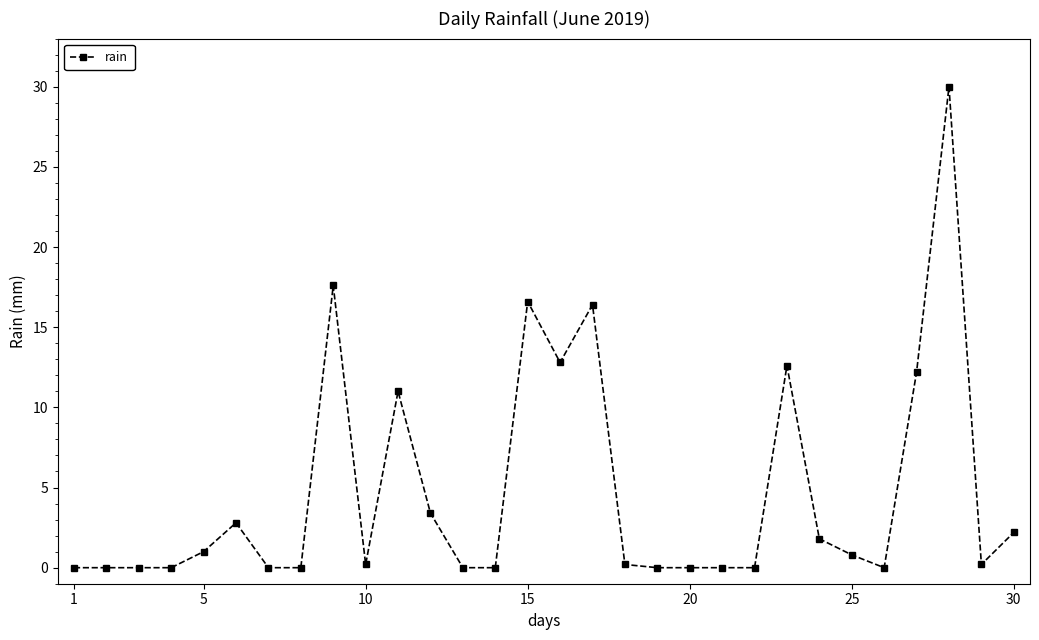

What is the average value?

4.7